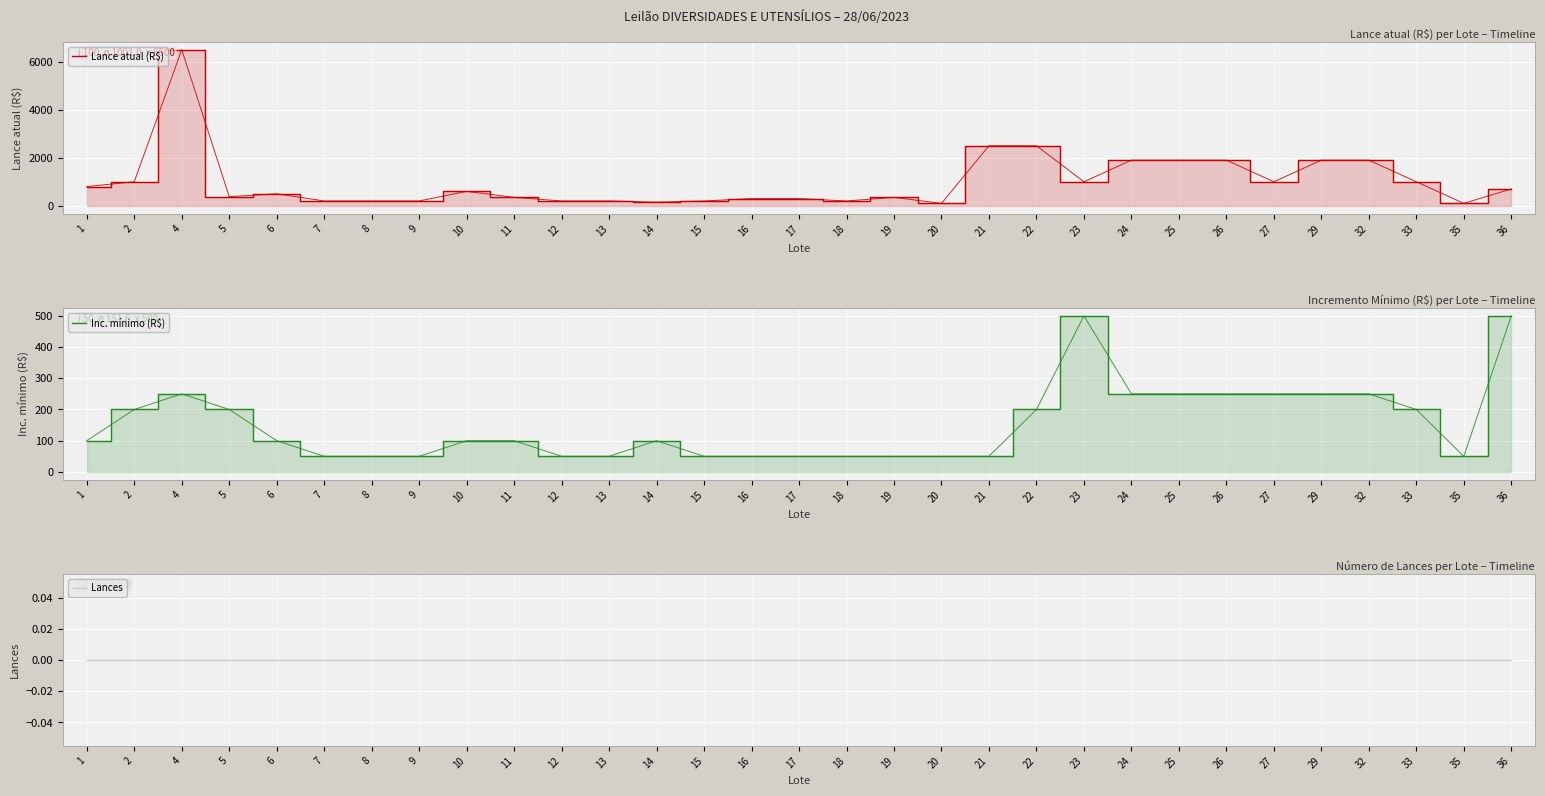

True or false: Lances and Lance atual (R$) intersect in this chart.

False